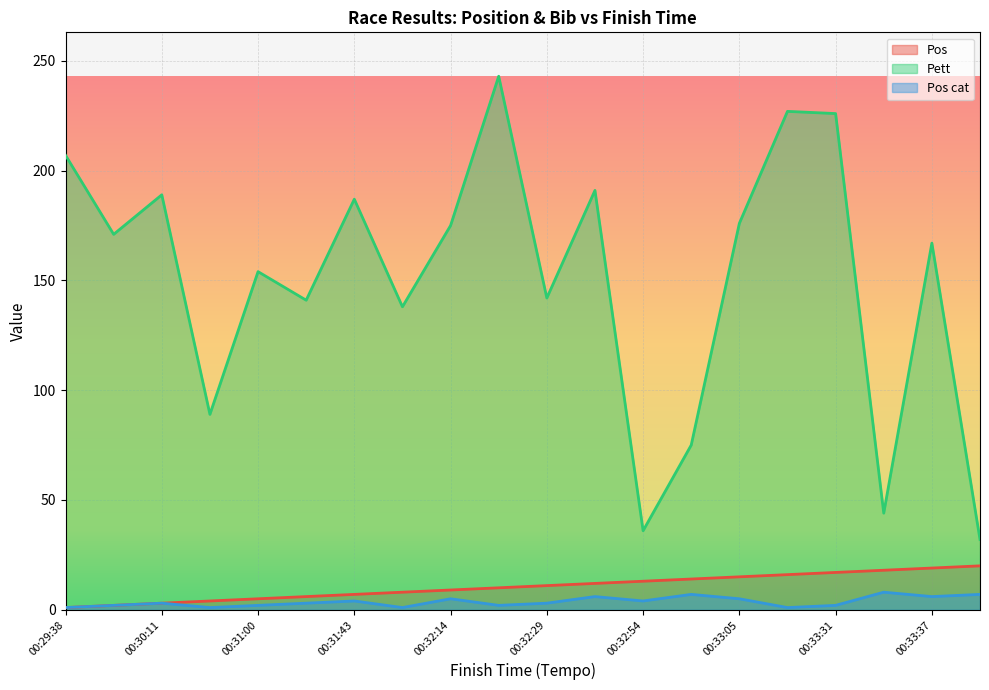

Which label corresponds to the smallest value in the chart?

00:29:38